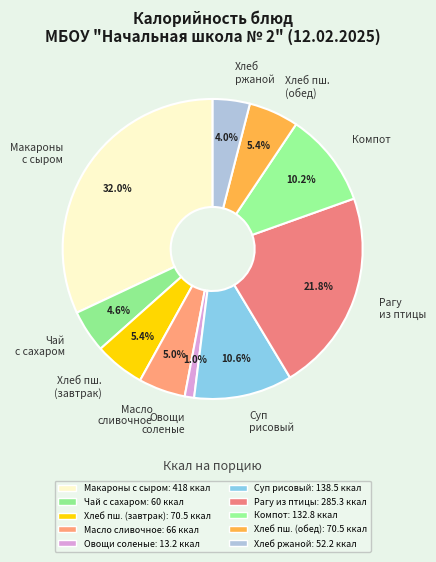

Approximately how many times larger is the value at Рагу из птицы compared to Компот?

2.1